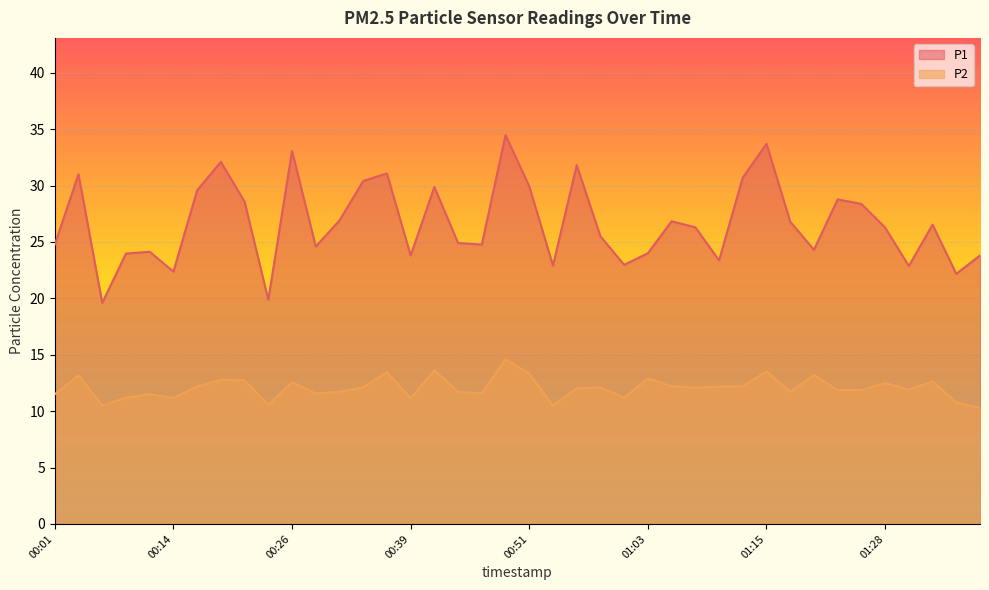

Is the value of P1 at 01:23 greater than the value of P2 at 00:01?

Yes